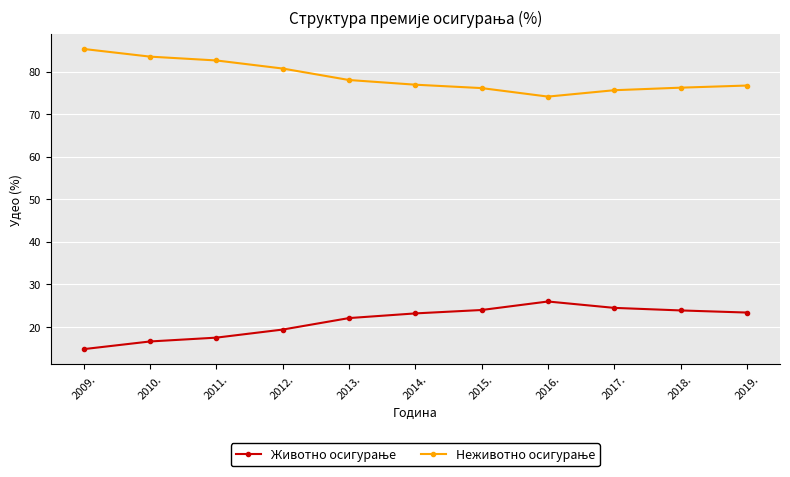

What is the total value across all series at 2011.?

100.0